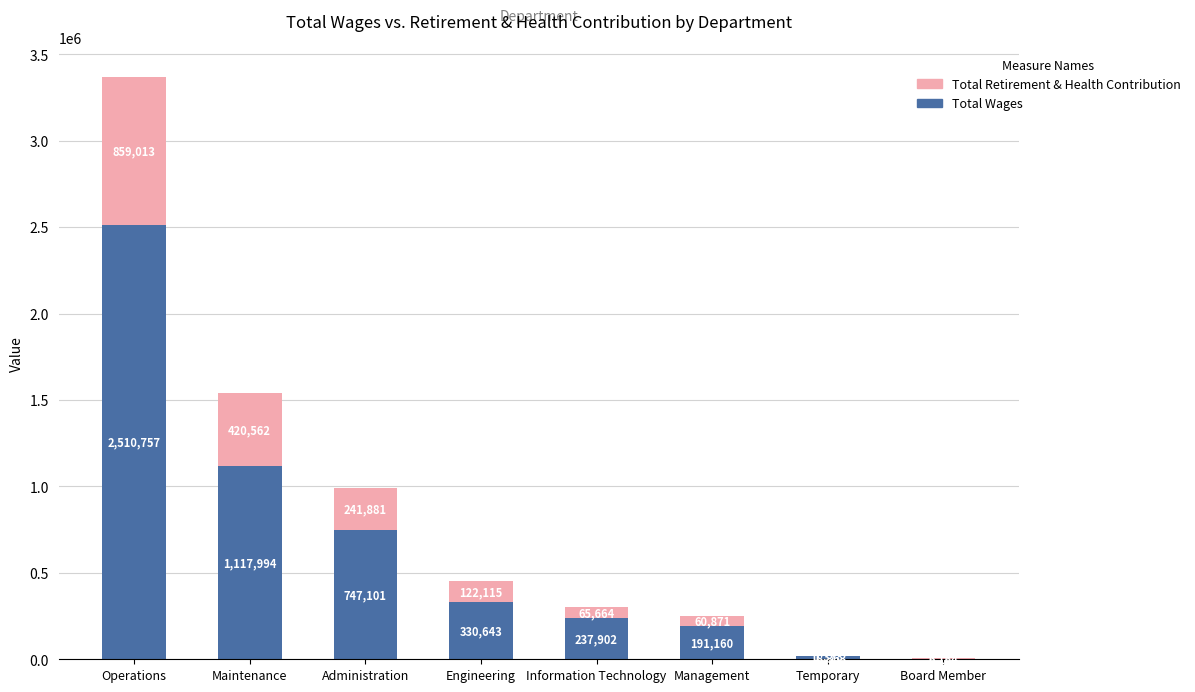

At which label is Total Wages closest to 1255378?

Maintenance